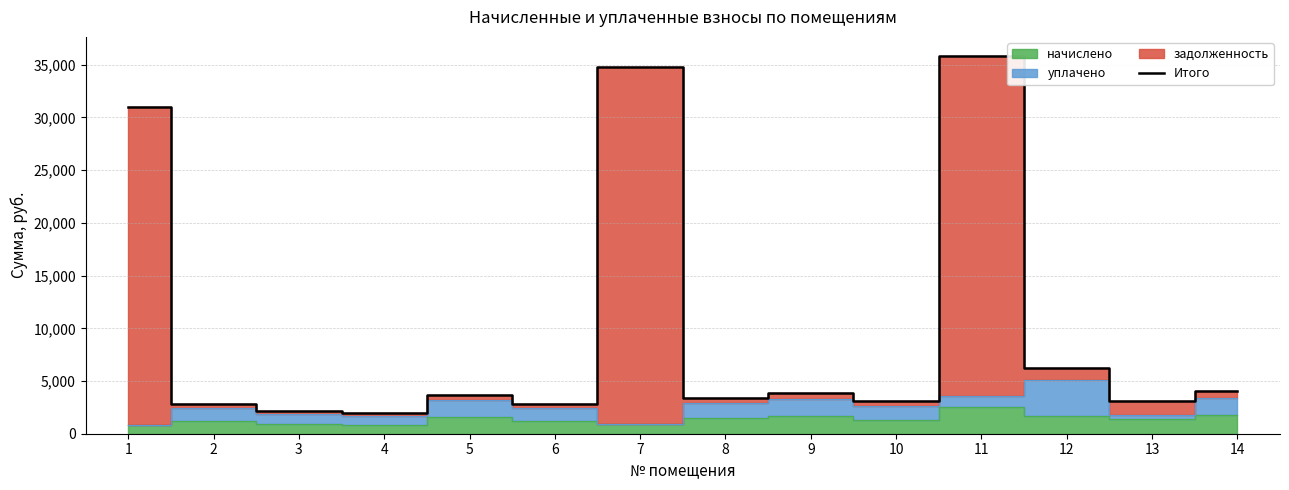

Between 3 and 12, which is larger?

12